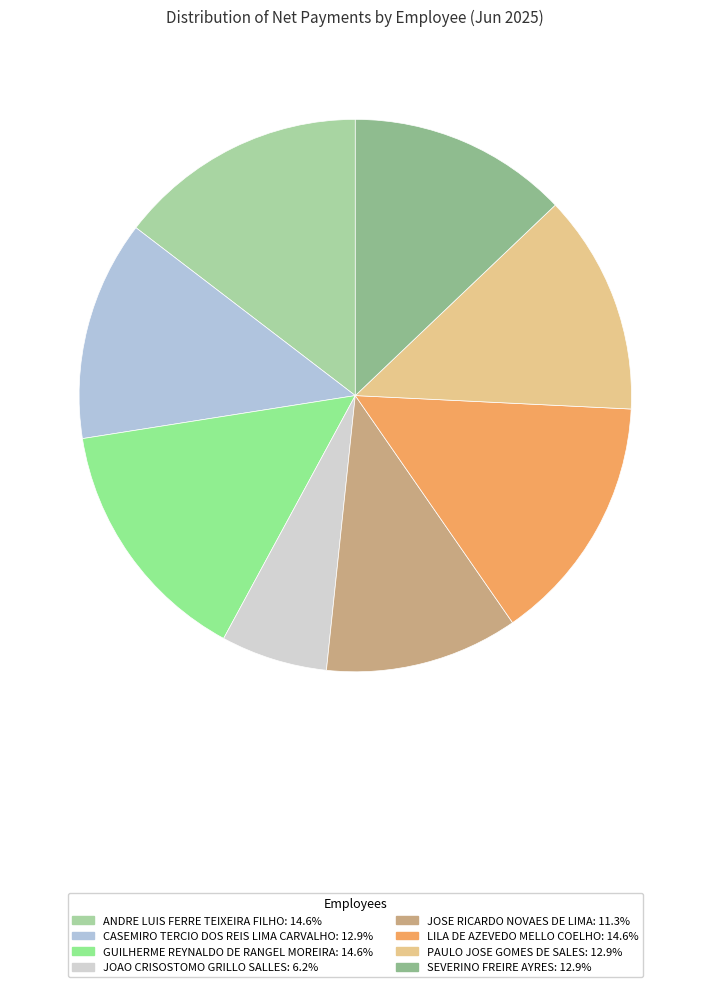

Which slice is the smallest?

JOAO CRISOSTOMO GRILLO SALLES